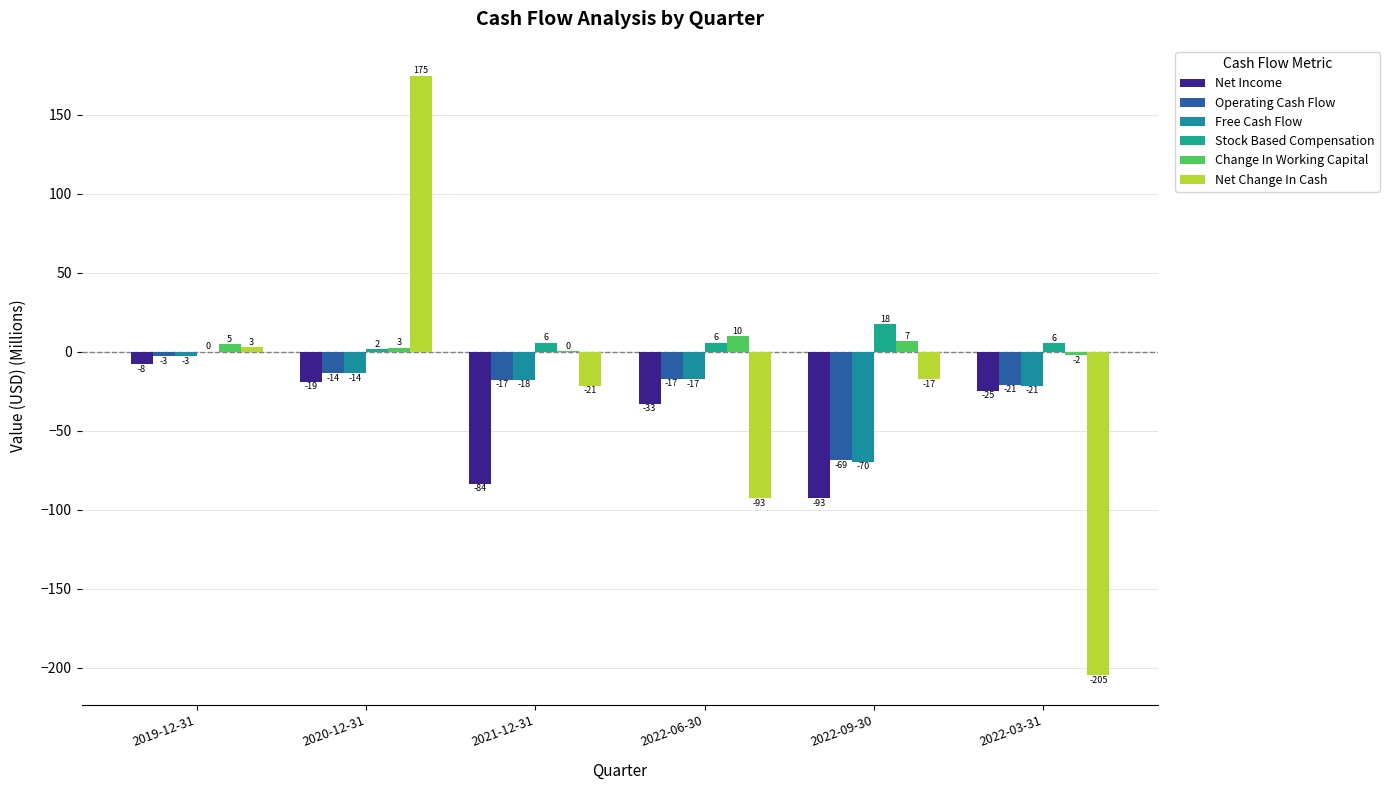

Reading left to right, what are all the values shown in this chart?

Net Income: -7.8	-18.8	-83.5	-32.9	-92.8	-24.5
Operating Cash Flow: -2.9	-13.6	-17.5	-17.0	-68.6	-20.7
Free Cash Flow: -2.8	-13.6	-17.7	-17.3	-69.6	-21.3
Stock Based Compensation: 0.1	1.7	5.7	5.8	17.5	5.5
Change In Working Capital: 4.7	2.7	0.3	9.8	6.7	-2.1
Net Change In Cash: 3.1	174.7	-21.5	-92.7	-17.3	-204.5